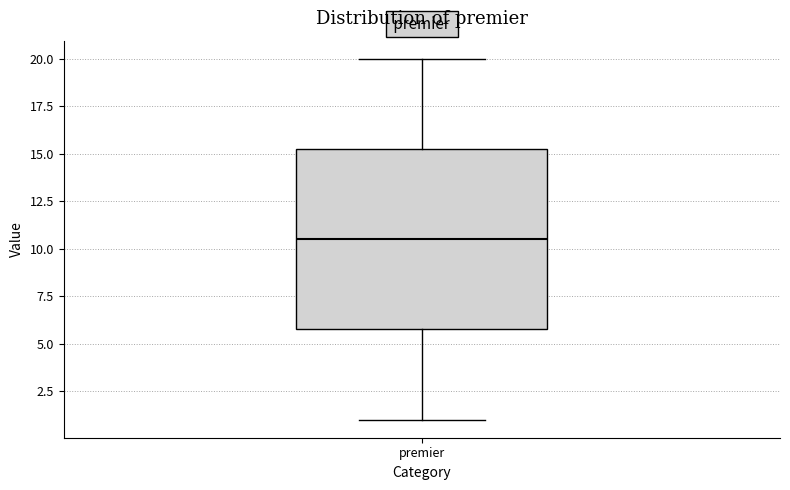

Read this box plot against the y-axis: the position of the median line, the range covered by the box, and the ends of both whiskers. The values are not printed on the chart, so give them approximately, as read against the axis.

median 10.5, box 6.0 to 15.5, whiskers 1.0 to 20.0